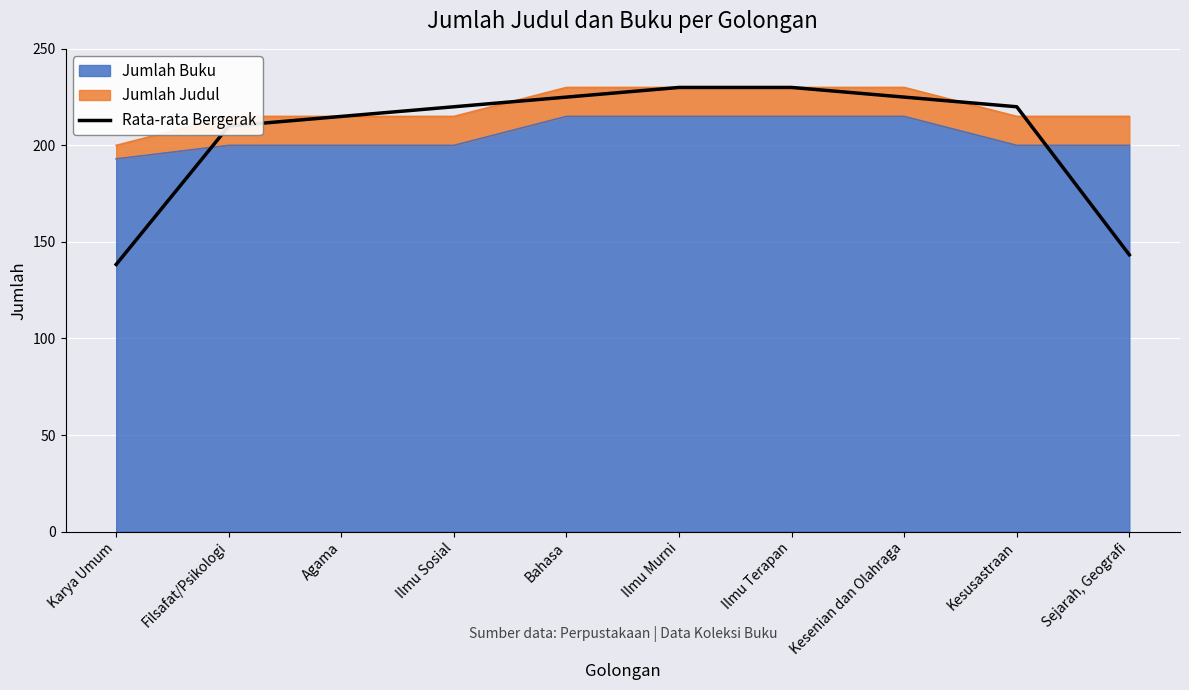

What is the smallest value displayed?

138.3